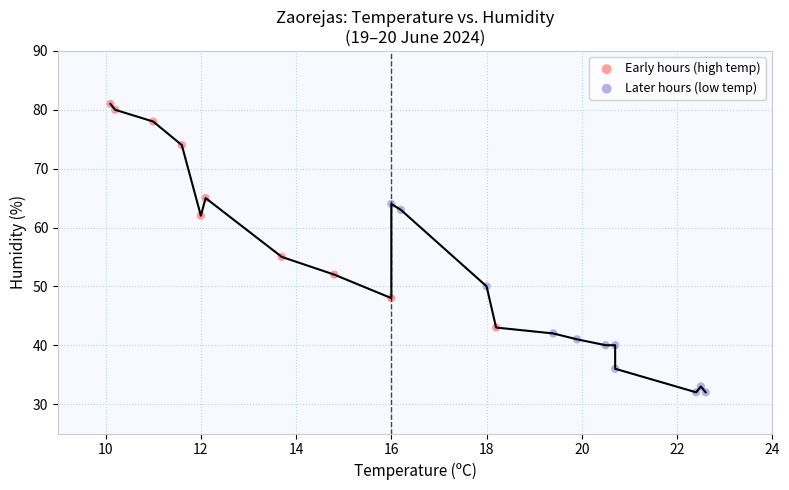

What are all the series names shown in the legend?

Early hours (high temp), Later hours (low temp)